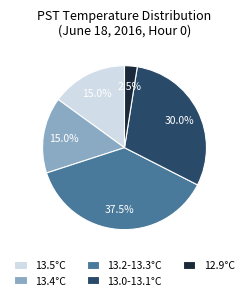

Does 13.0-13.1°C represent more than half of the total?

No